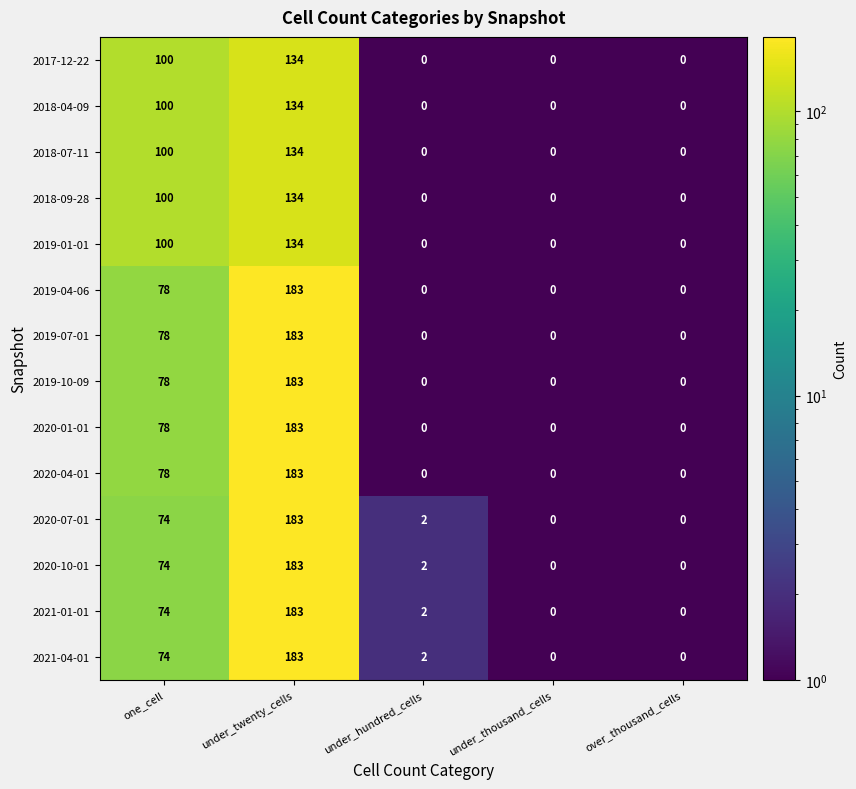

Count the number of data series in this chart.

14